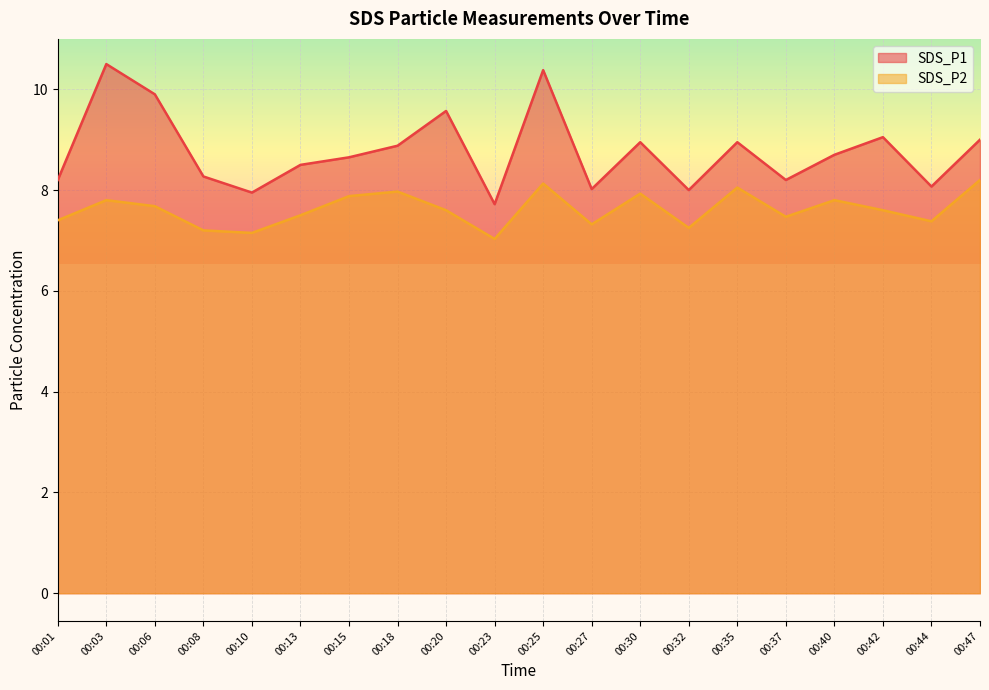

Rank the categories by SDS_P2 value from lowest to highest.

00:23, 00:10, 00:08, 00:32, 00:27, 00:44, 00:01, 00:37, 00:13, 00:20, 00:42, 00:06, 00:03, 00:40, 00:15, 00:30, 00:18, 00:35, 00:25, 00:47